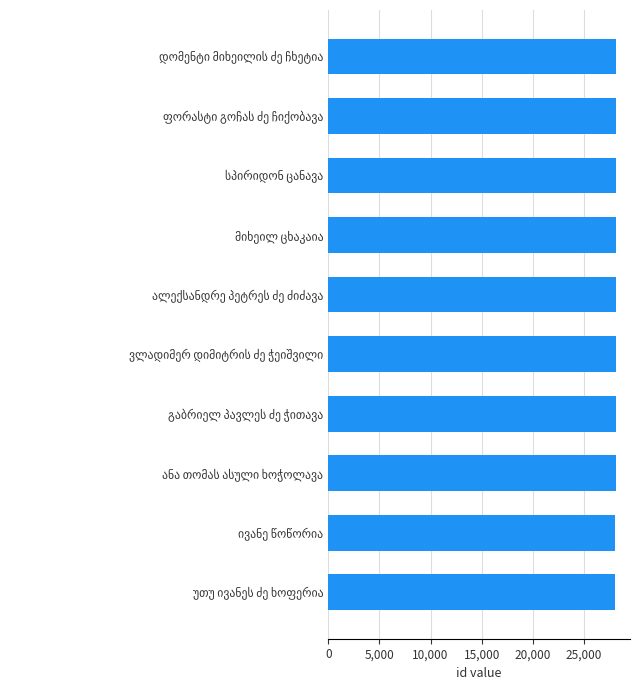

What is the difference between the second highest and minimum values?

63